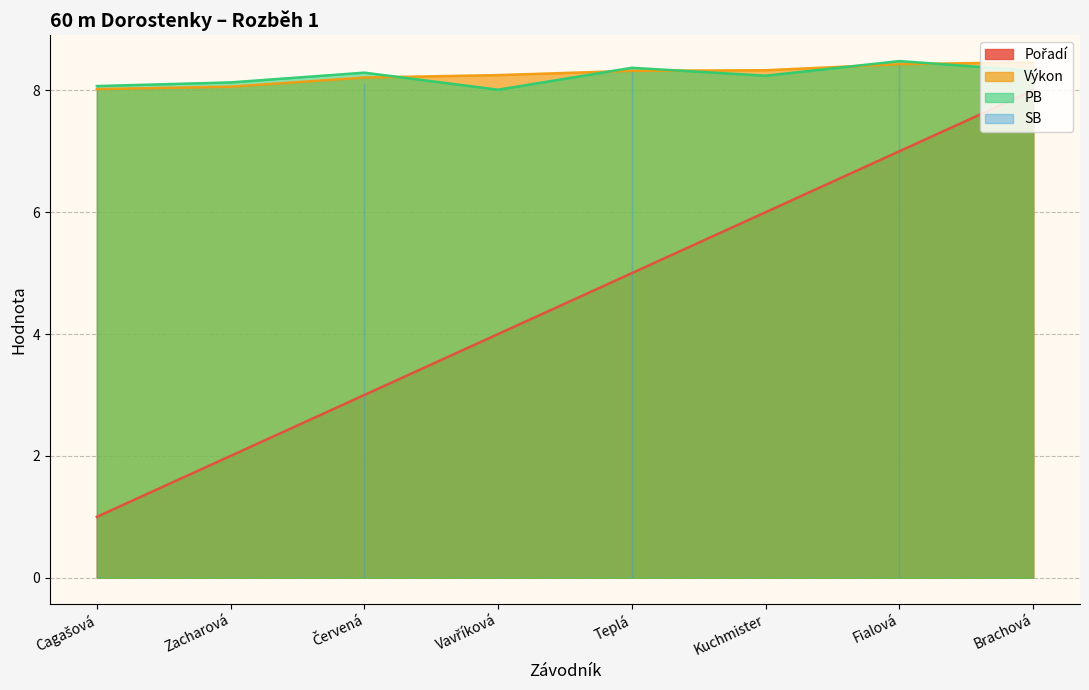

The PB series shows 1.8 at Teplá. True or false?

False